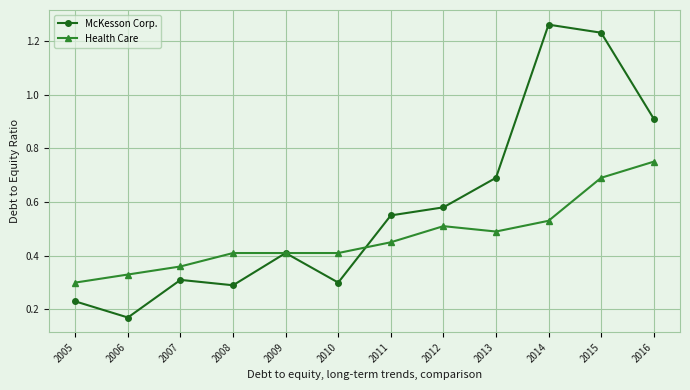

After their last crossing, which series has the higher values: McKesson Corp. or Health Care?

McKesson Corp.